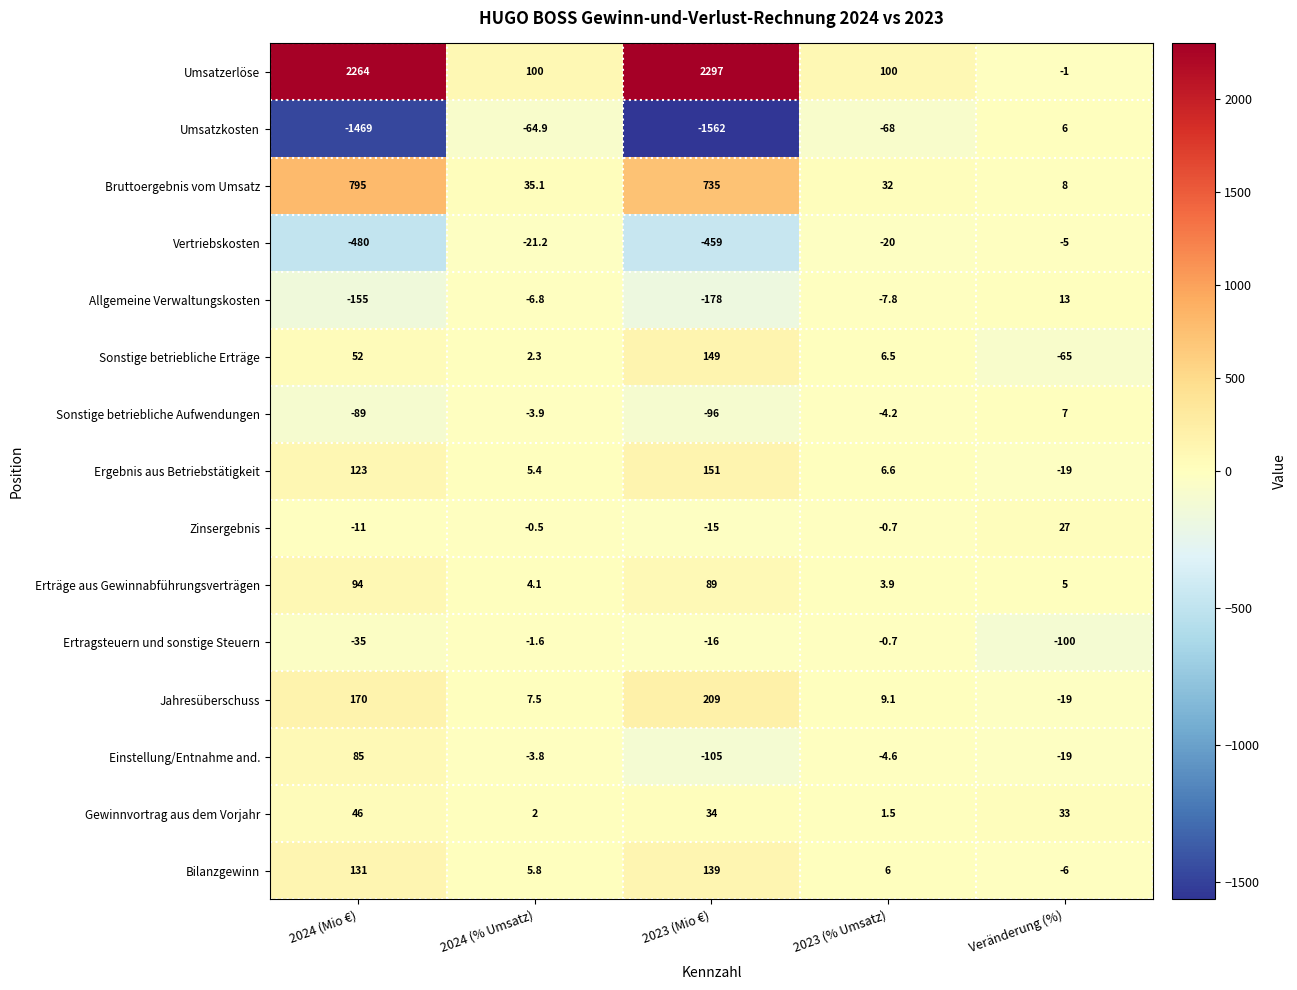

How many data points in Allgemeine Verwaltungskosten are less than -7?

3